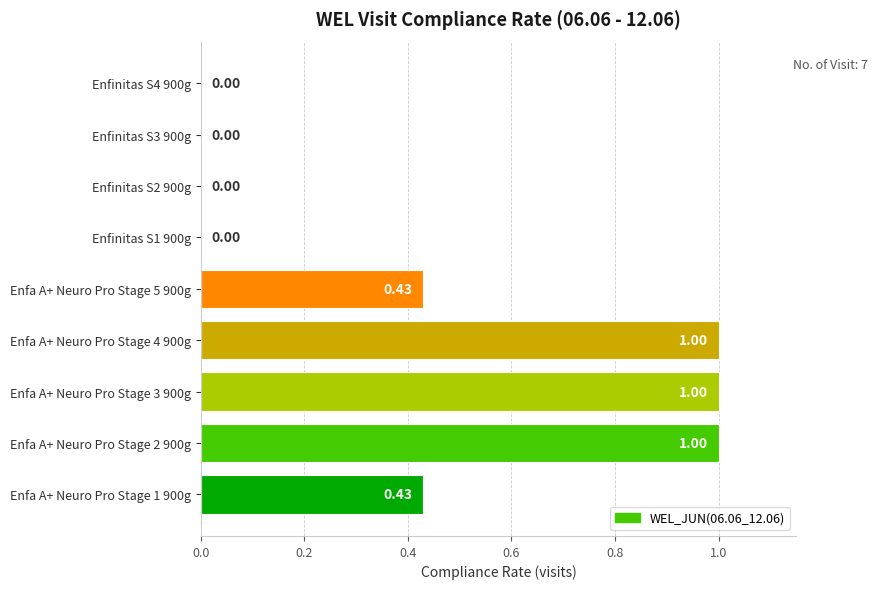

Between Enfa A+ Neuro Pro Stage 3 900g and Enfinitas S4 900g, which is larger?

Enfa A+ Neuro Pro Stage 3 900g